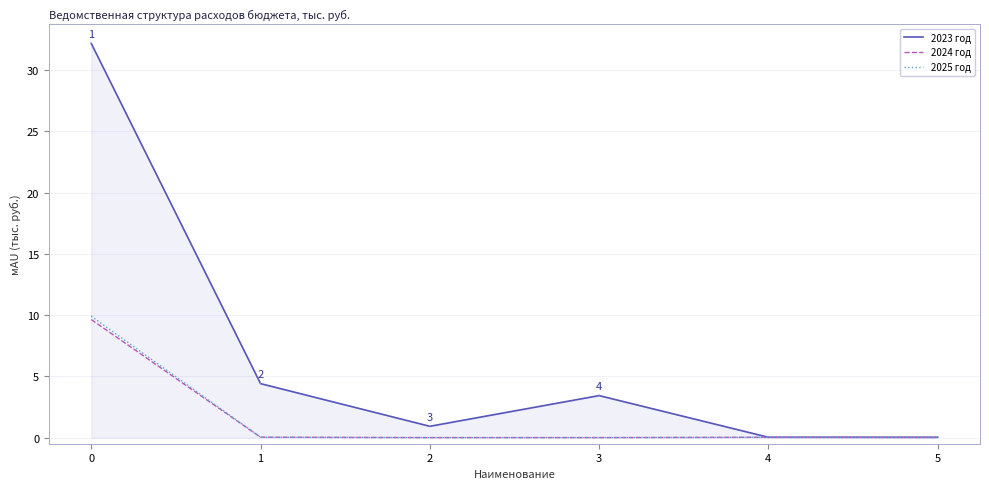

Which series changed the most between 0 and 2?

2023 год